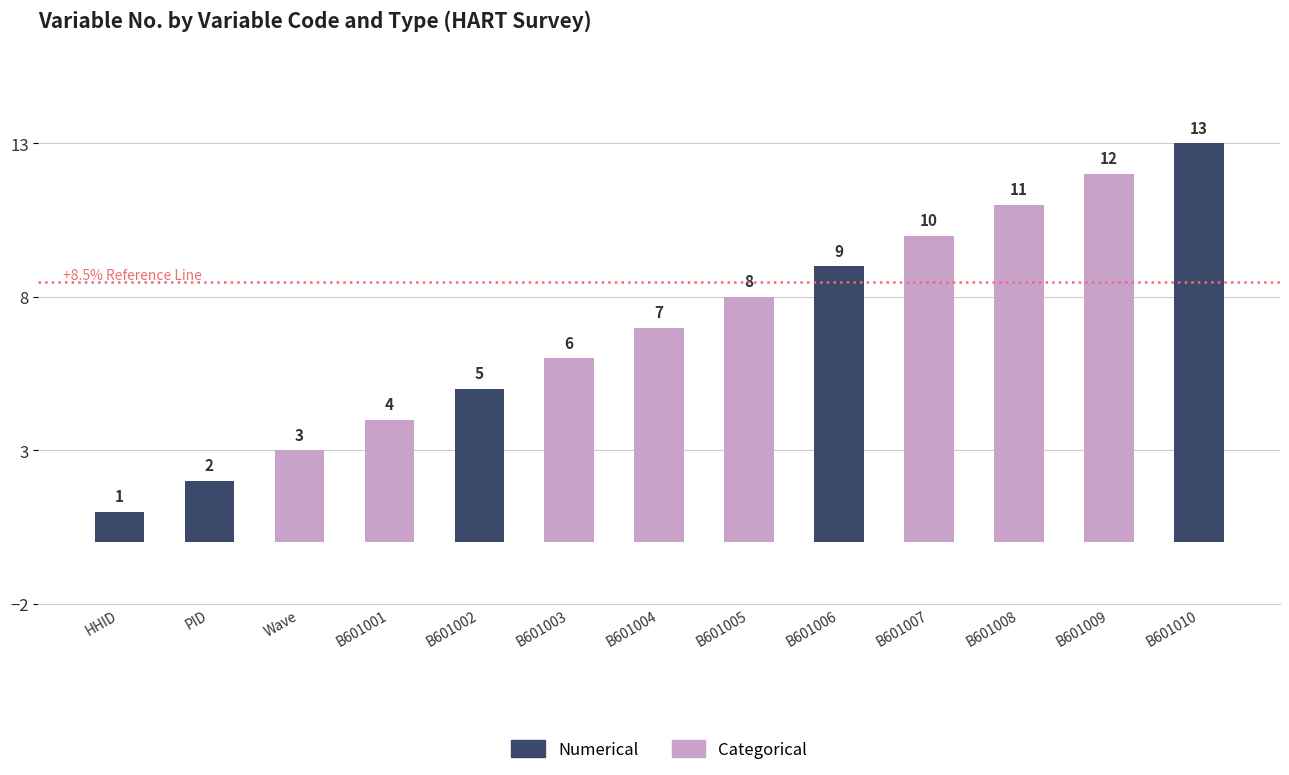

What is the ratio of the value at B601001 to the value at B601003?

0.7